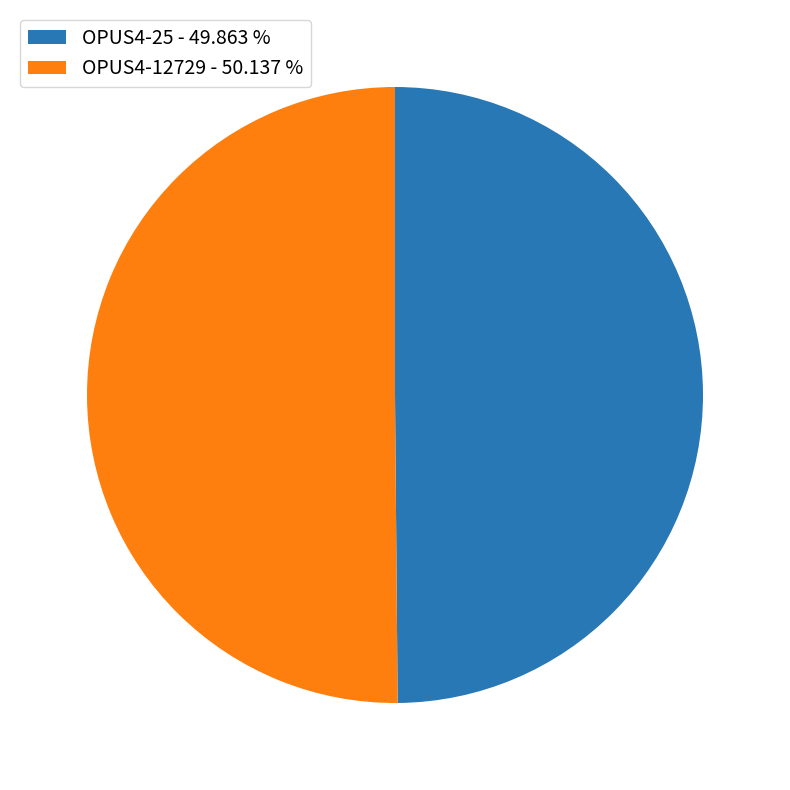

Is the sum of OPUS4-12729 - 50.137 % and OPUS4-25 - 49.863 % greater than half?

Yes